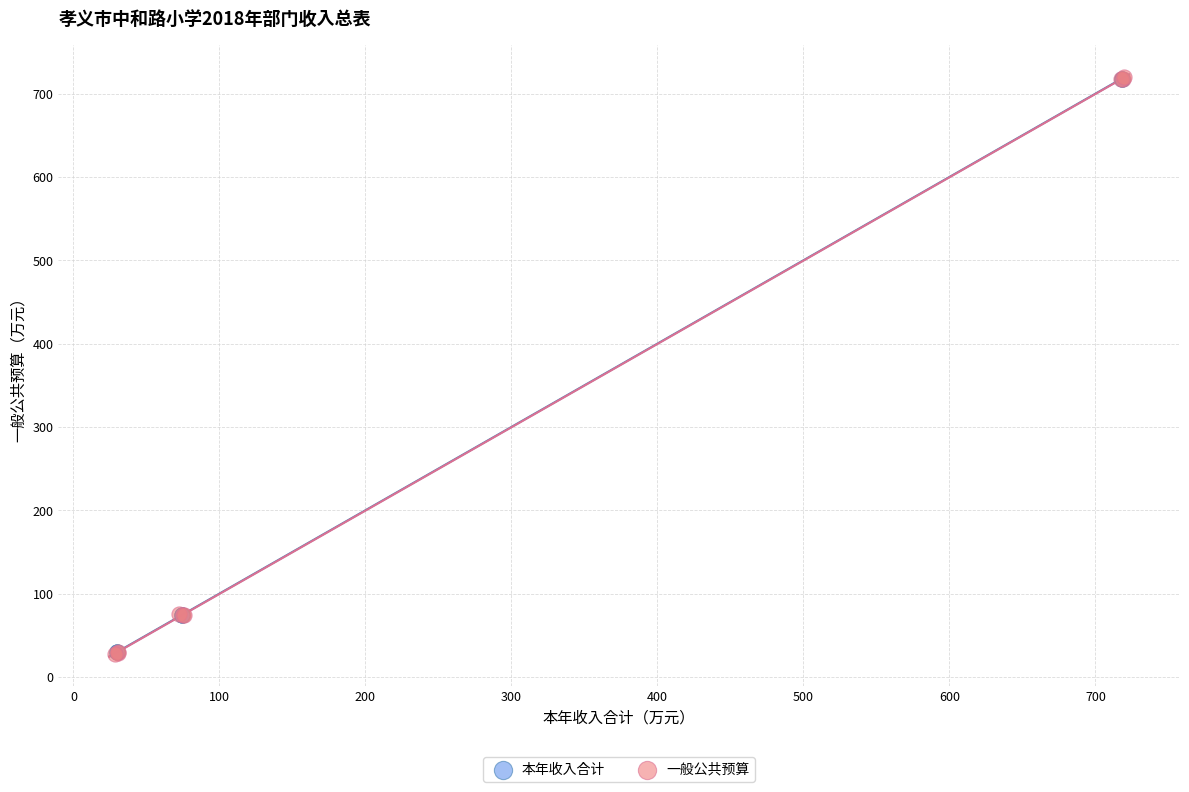

What are all the series names shown in the legend?

本年收入合计, 一般公共预算